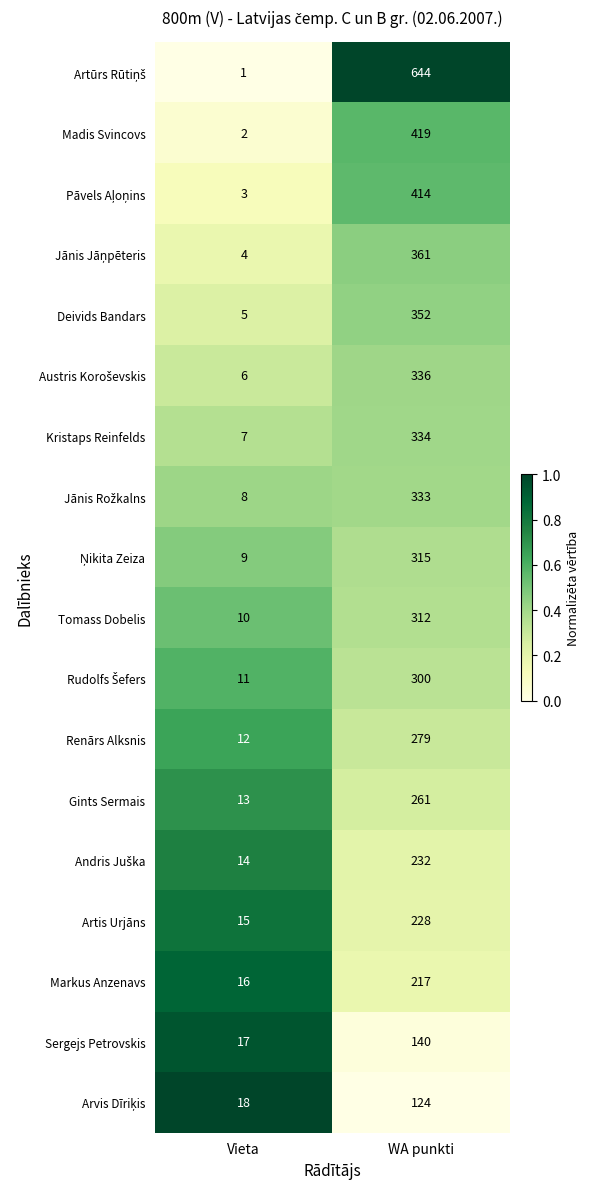

What is the spread (max minus min) of values at WA punkti?

520